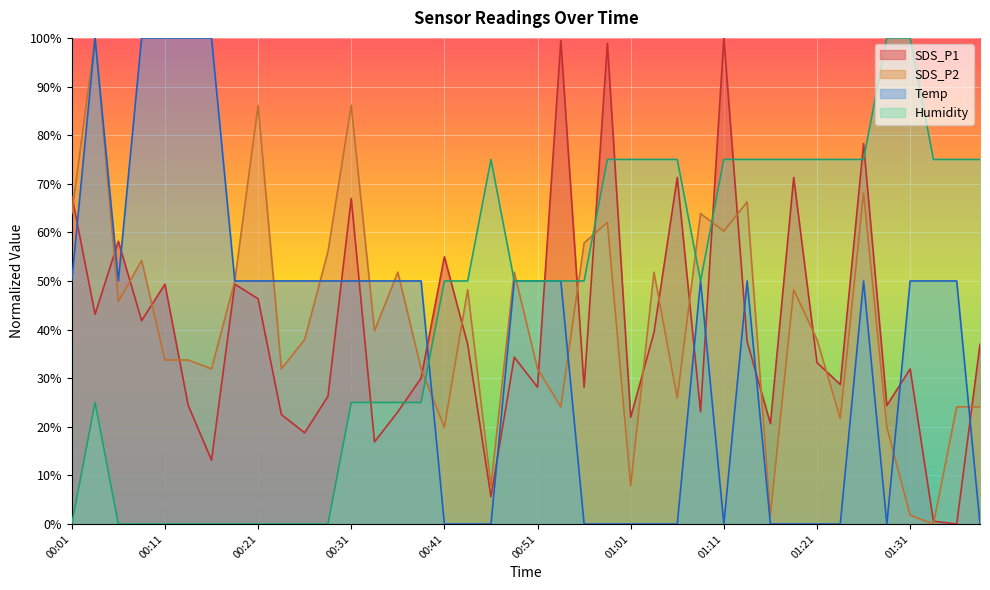

Between which two adjacent categories do SDS_P2 and Humidity first intersect?

00:38 and 00:41